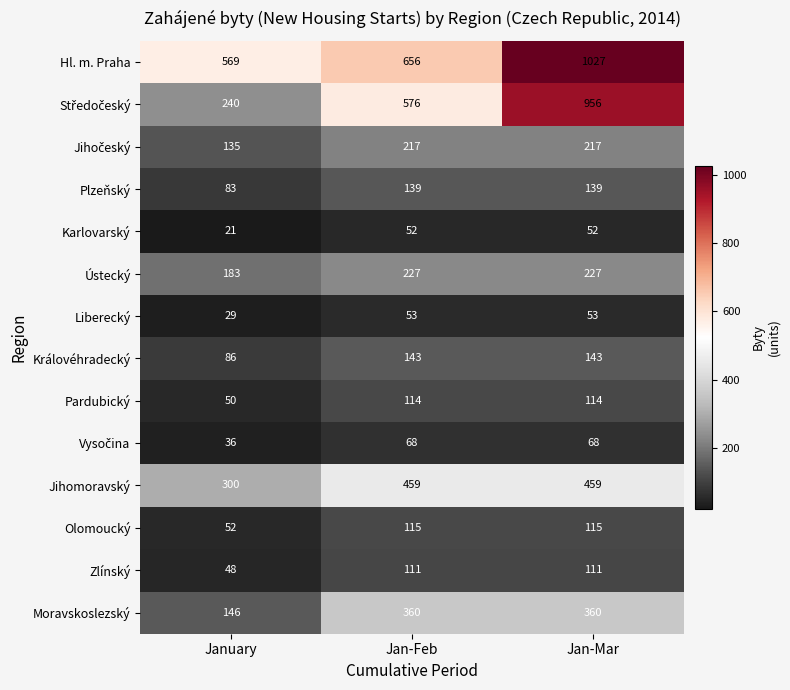

Where is Hl. m. Praha nearest to the value 798?

Jan-Feb